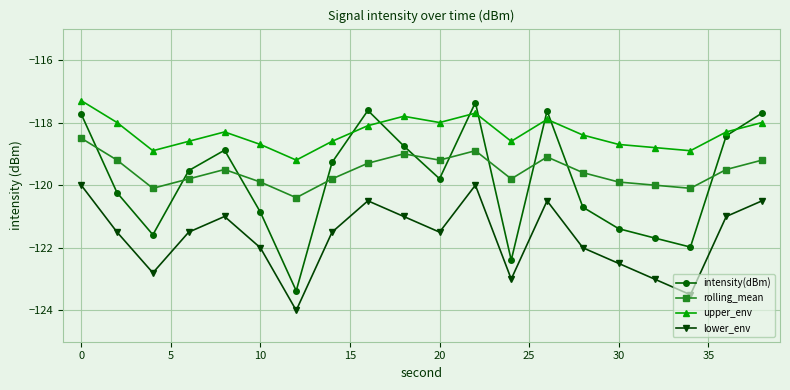

Which series has the largest range (max minus min)?

intensity(dBm)